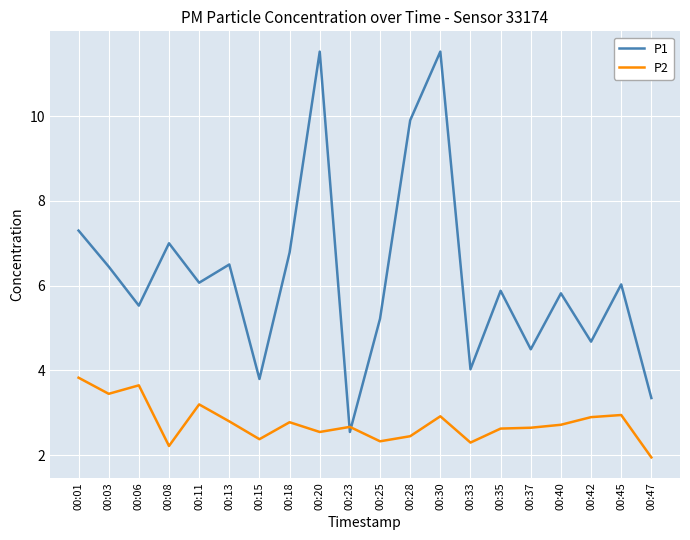

The P1 series shows 9.9 at 00:28. True or false?

True